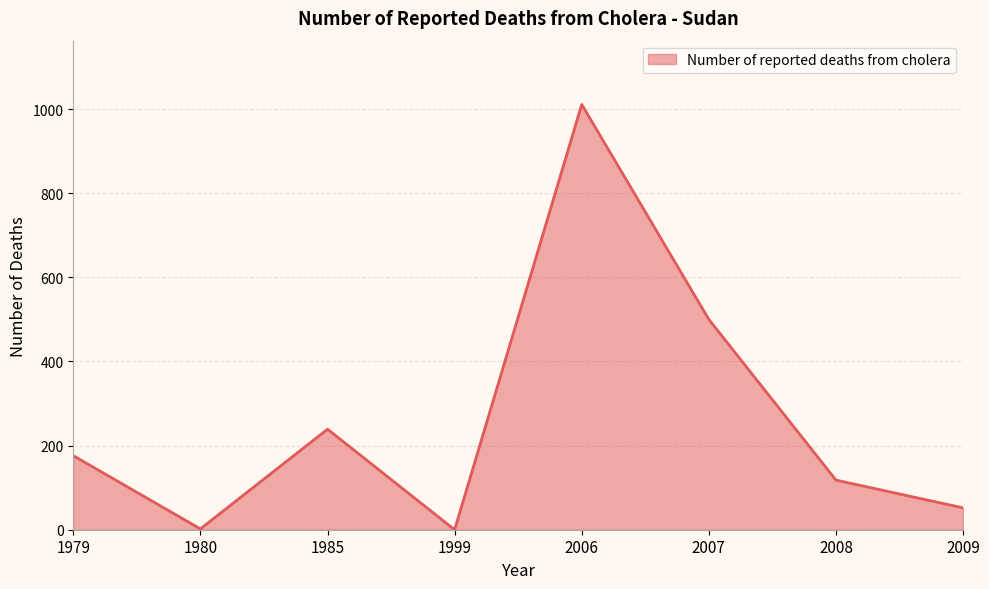

What is the change in value from 1999 to 2008?

+118